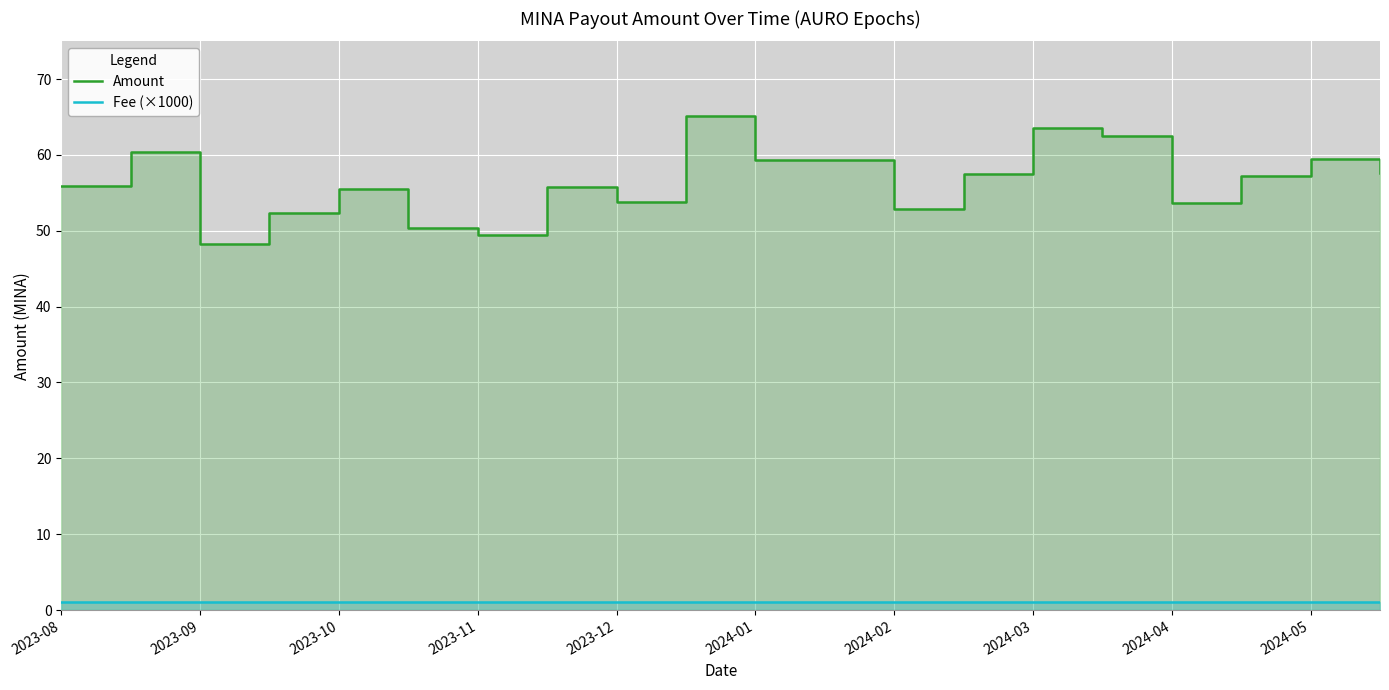

True or false: Fee (×1000) and Amount intersect in this chart.

False